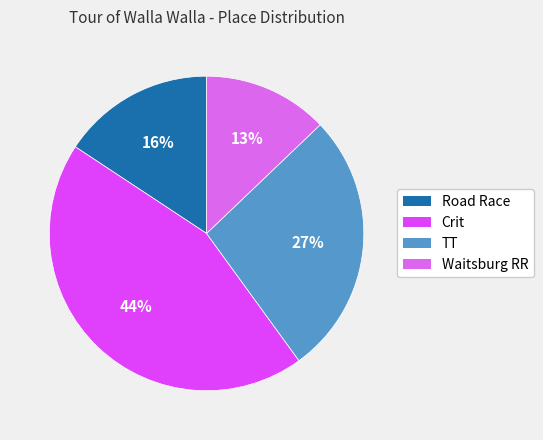

How many segments does this pie chart have?

4